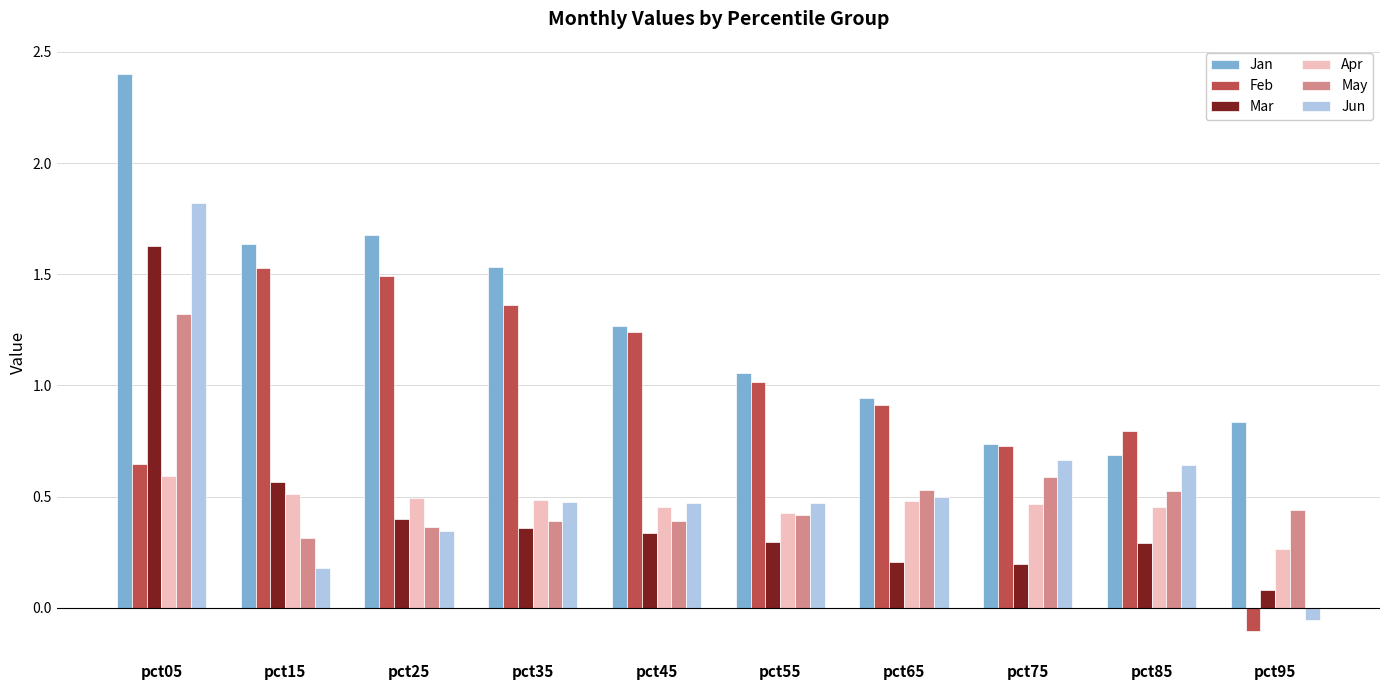

Which series has the largest range (max minus min)?

Jun